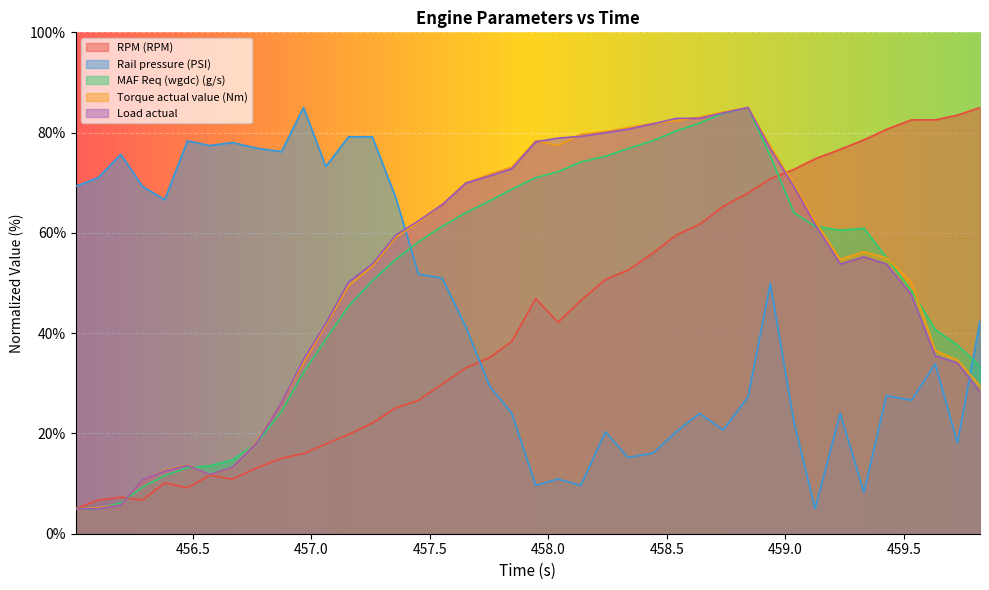

Read the Torque actual value (Nm) value at 457.356.

59.1